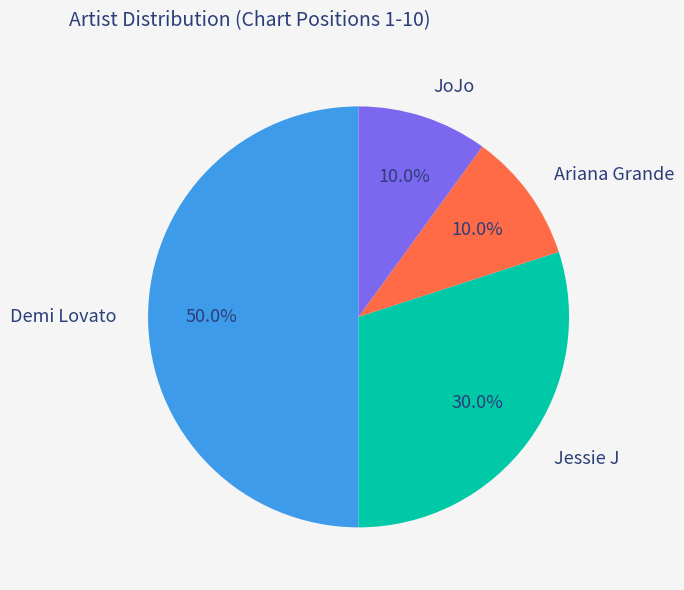

Is JoJo the majority of the pie?

No